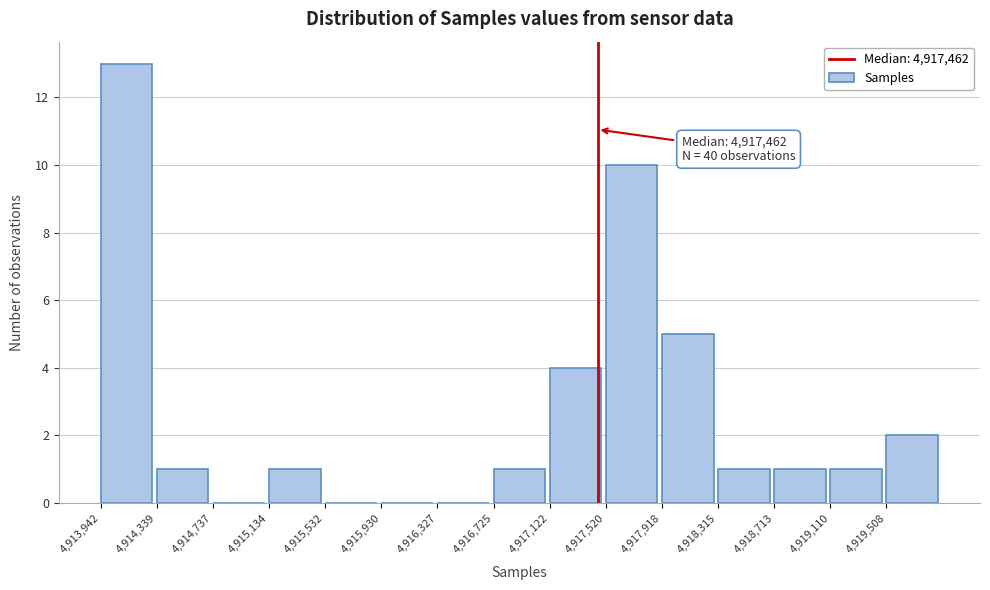

Over which range of the x-axis is the bar tallest?

4913950 to 4914350